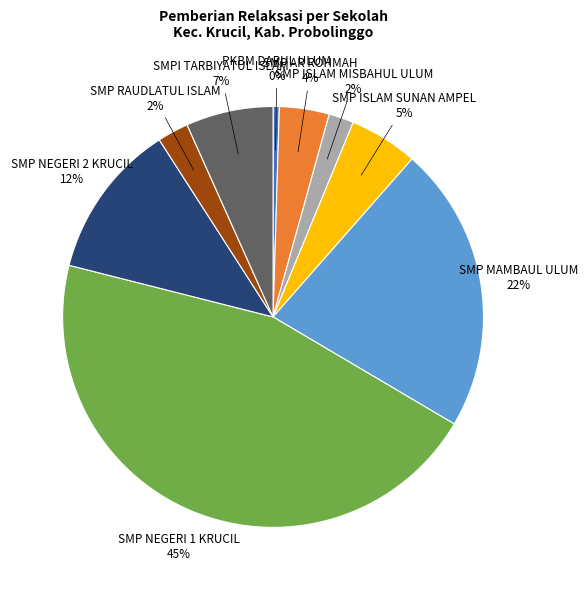

To the nearest percent, what portion does SMP MAMBAUL ULUM represent?

22%